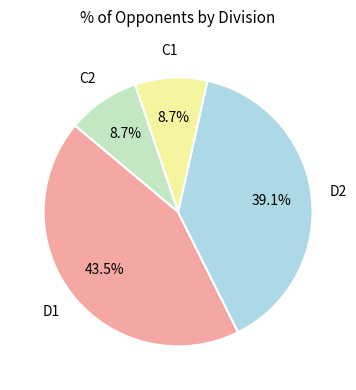

Is there any slice that represents more than half of the pie?

No